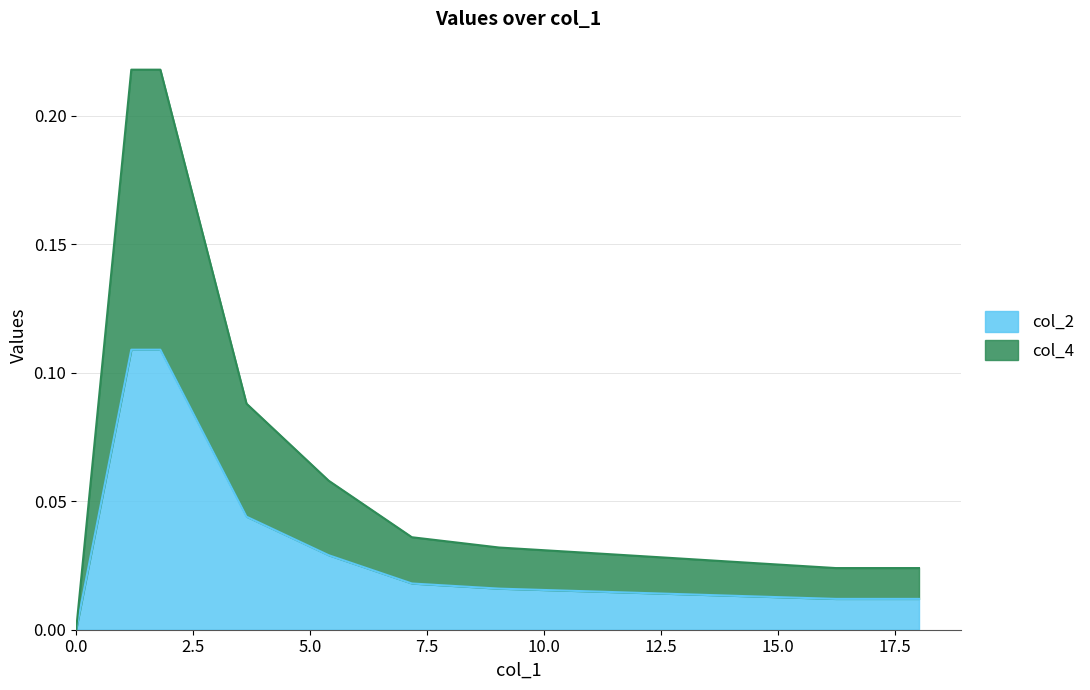

What is the difference between the second highest and second lowest values in the col_4 series?

0.2